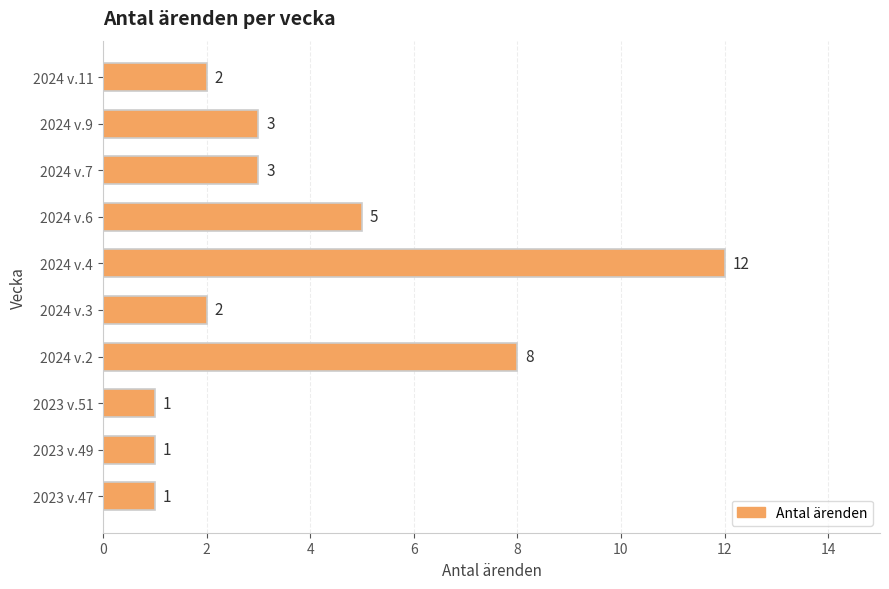

Does the chart contain any negative values?

No